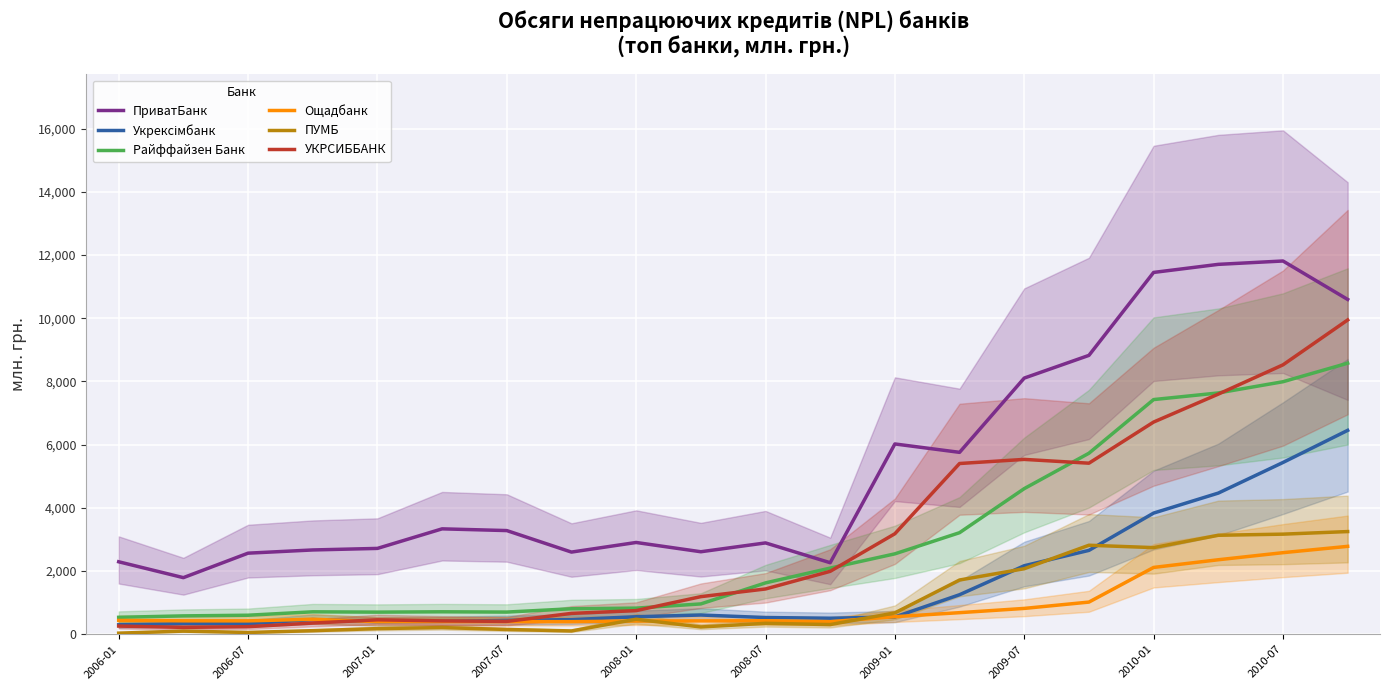

True or false: Ощадбанк and ПриватБанк intersect in this chart.

False